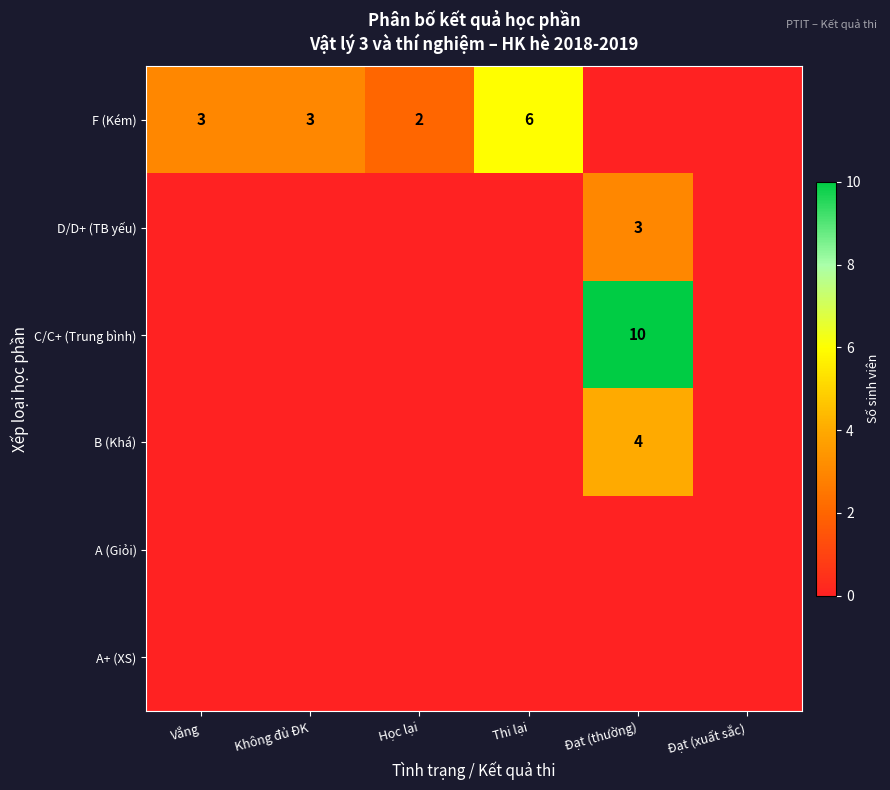

True or false: F (Kém) has a value of 3 at Học lại.

False